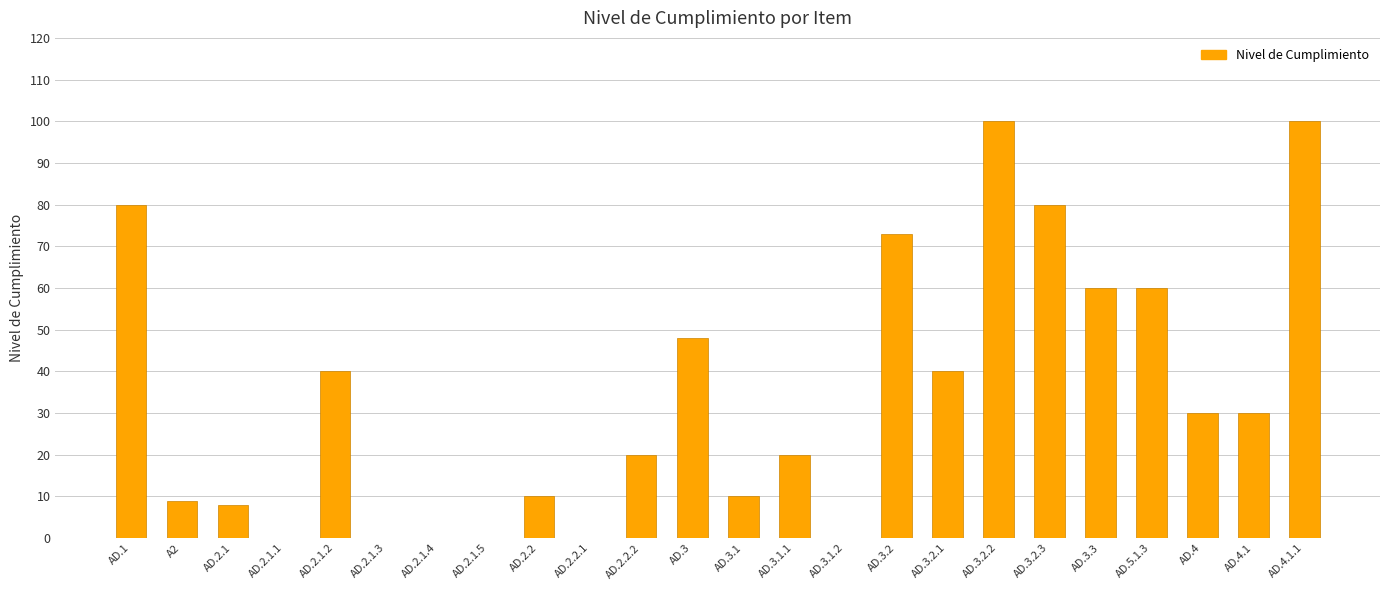

The value at AD.2.1.1 is 0. True or false?

True